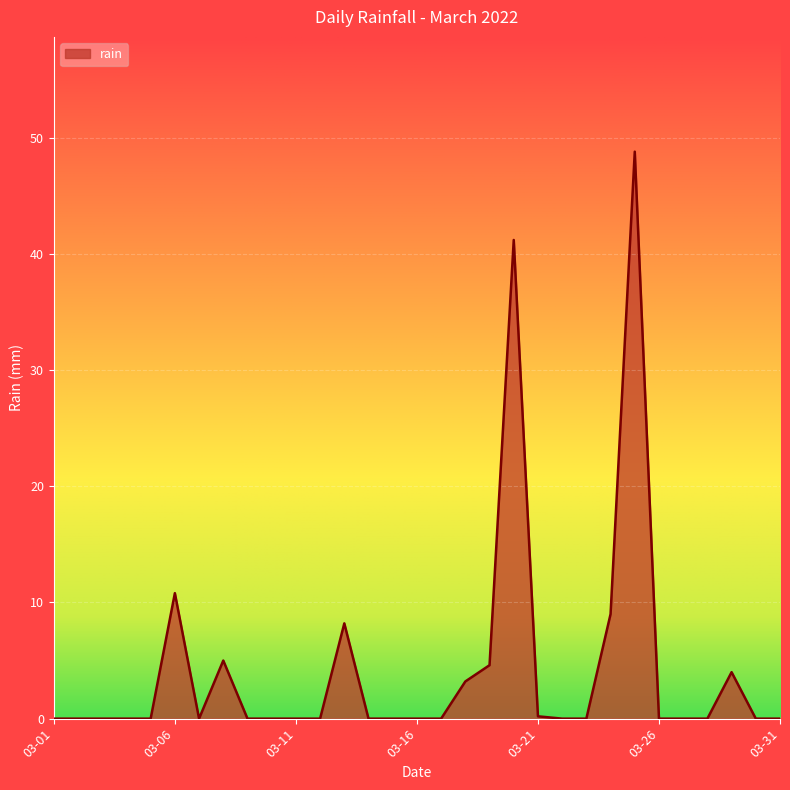

Is it true that the value at 03-31 is 0.0?

True